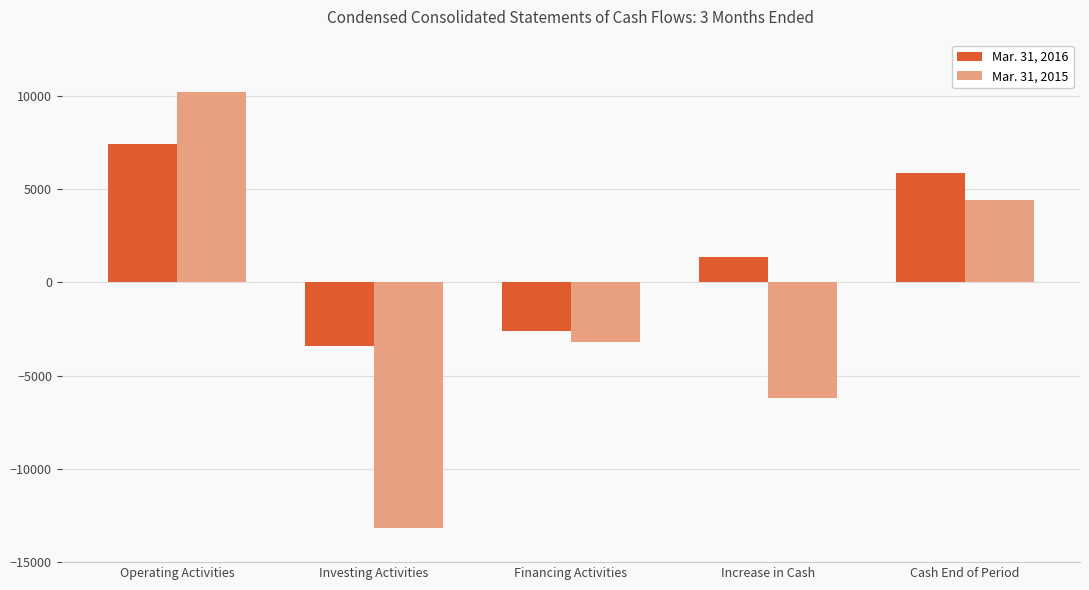

Rank the series at Operating Activities from highest to lowest value.

Mar. 31, 2015, Mar. 31, 2016